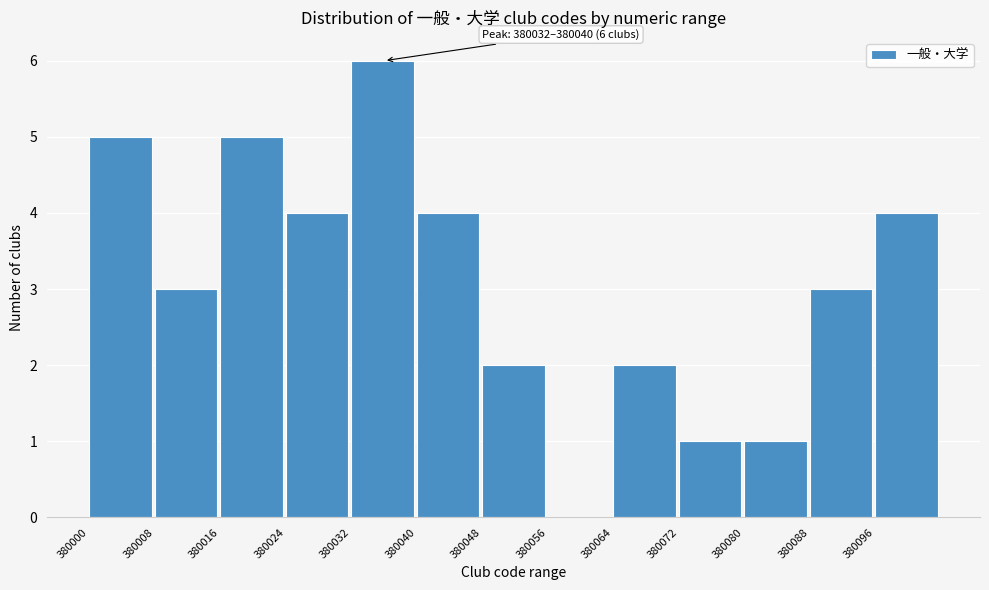

Which range on the x-axis has the tallest bar?

380032 to 380040